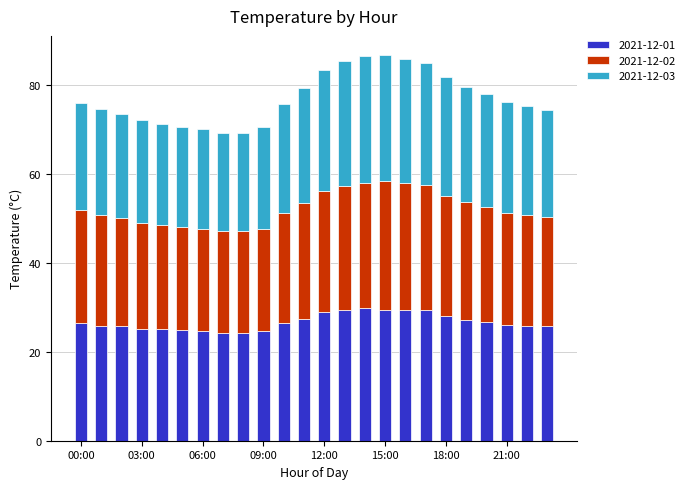

What is the lowest value of the 2021-12-01 series?

24.3